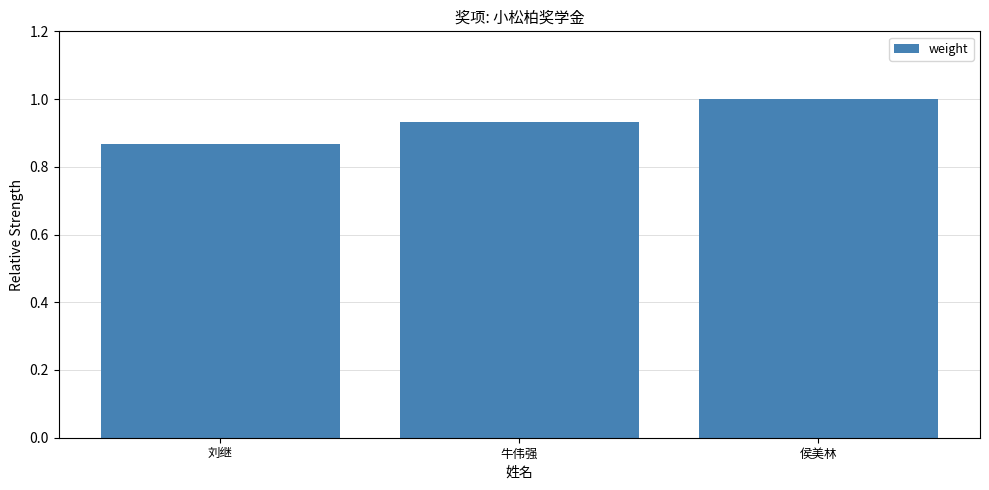

Where is the data nearest to the value 0?

刘继